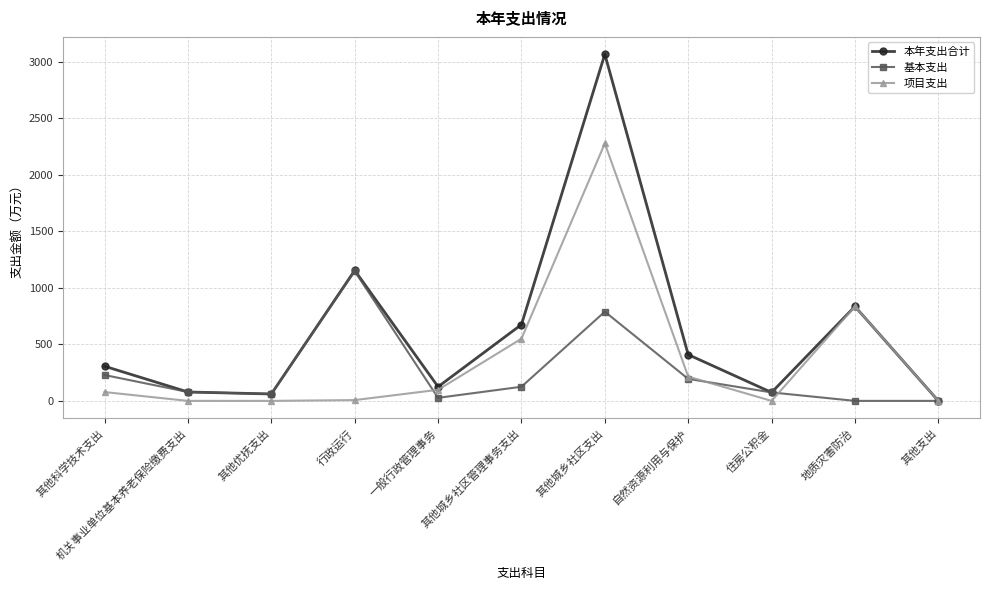

What is the label of the 5th point from the right?

其他城乡社区支出